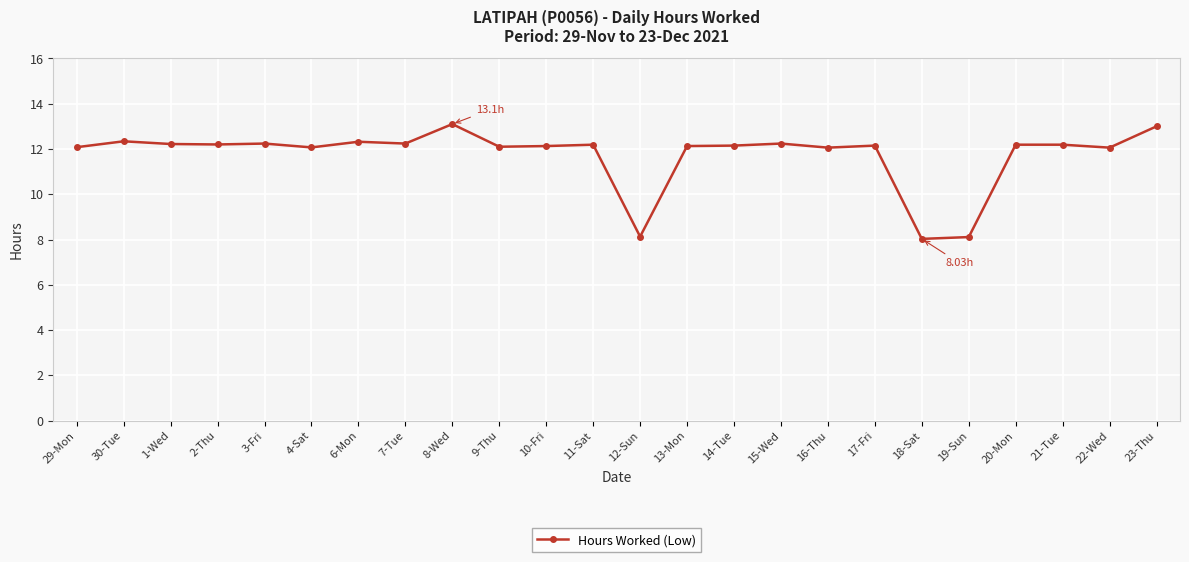

Between 22-Wed and 8-Wed, which is larger?

8-Wed